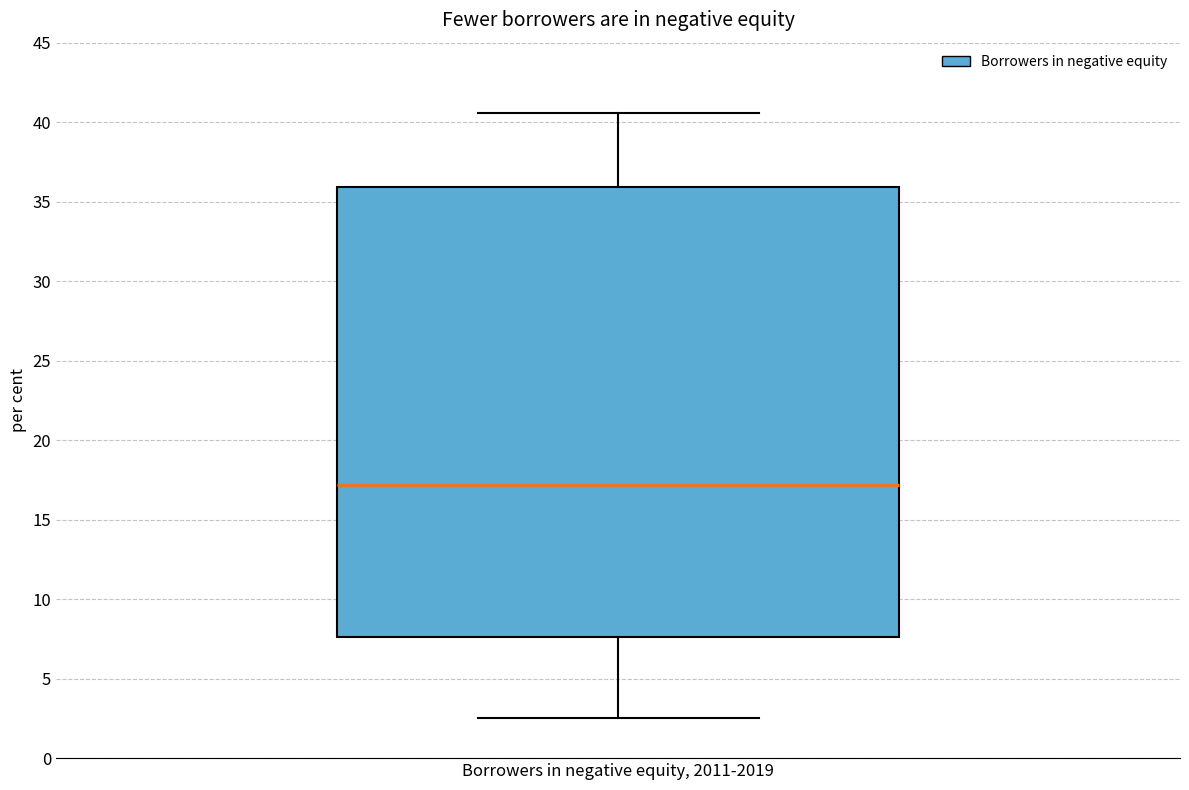

Where does the upper whisker of the box for Borrowers in negative equity, 2011-2019 end on the y-axis? The values are not printed on the chart, so give them approximately, as read against the axis.

40.5